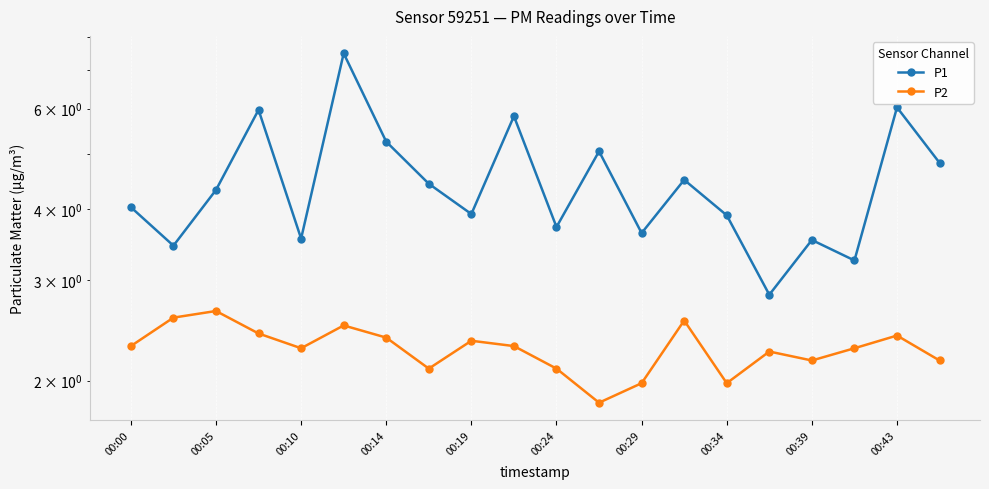

What position from the right is 13?

7